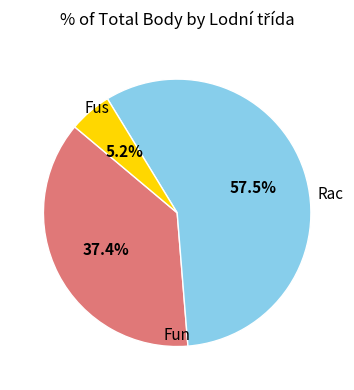

Is there any slice that represents more than half of the pie?

Yes